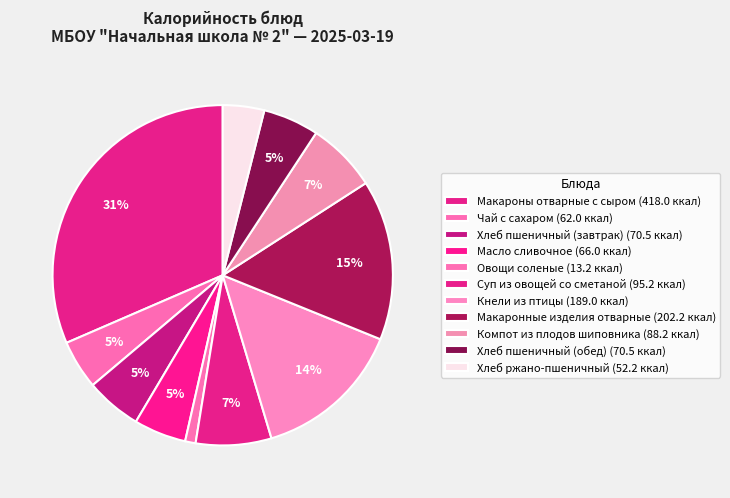

How many slices are in this pie chart?

11